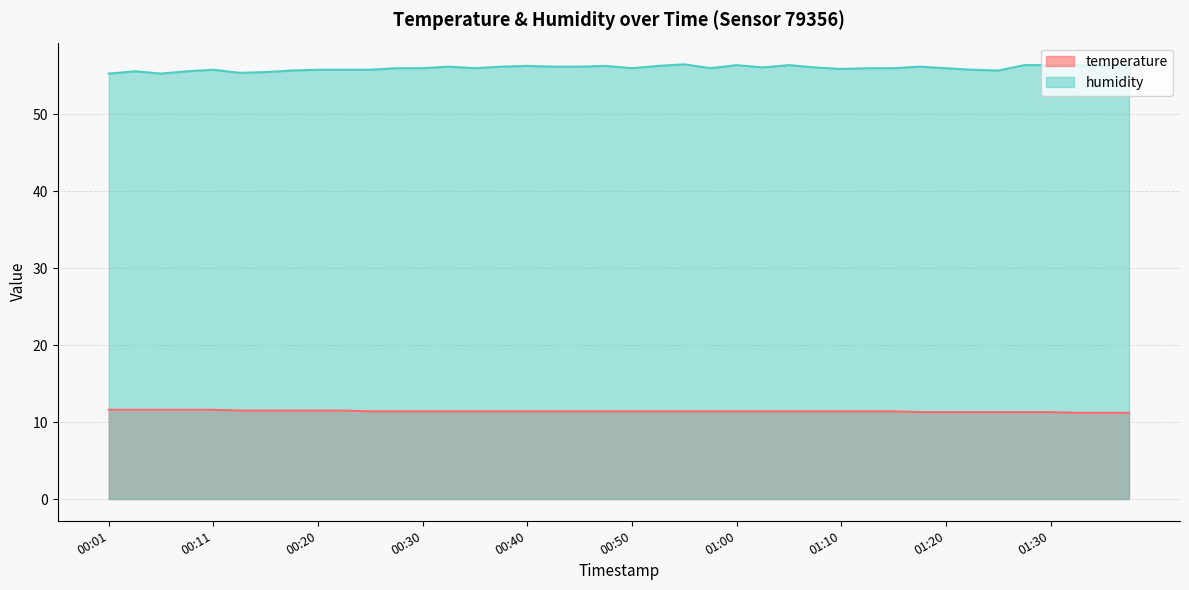

What is the value of the humidity point at the 36th from the left?

56.4